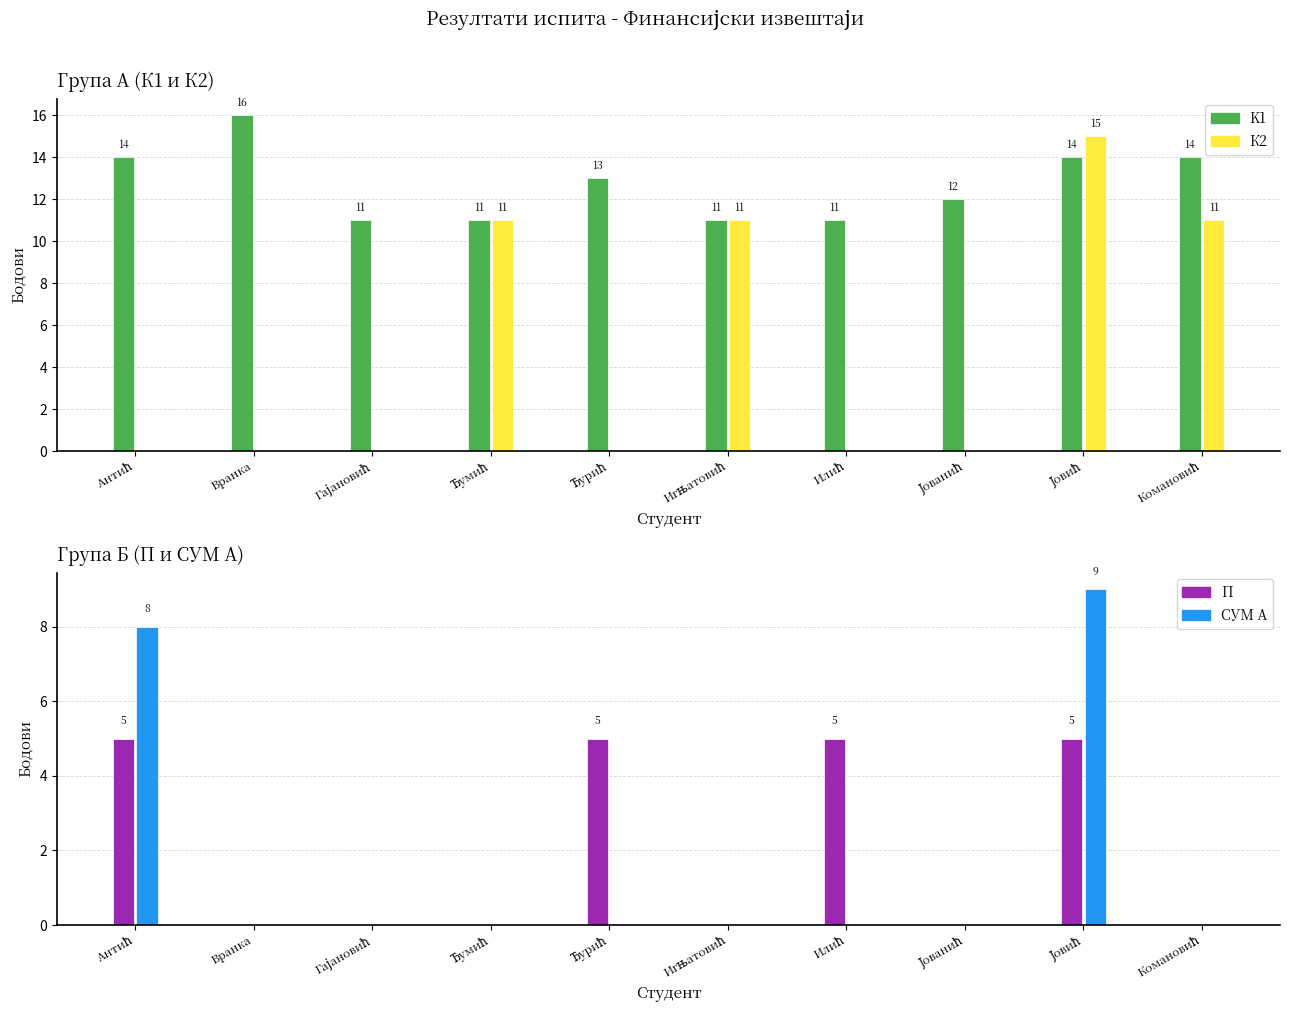

How many П values are between 0 and 5?

10